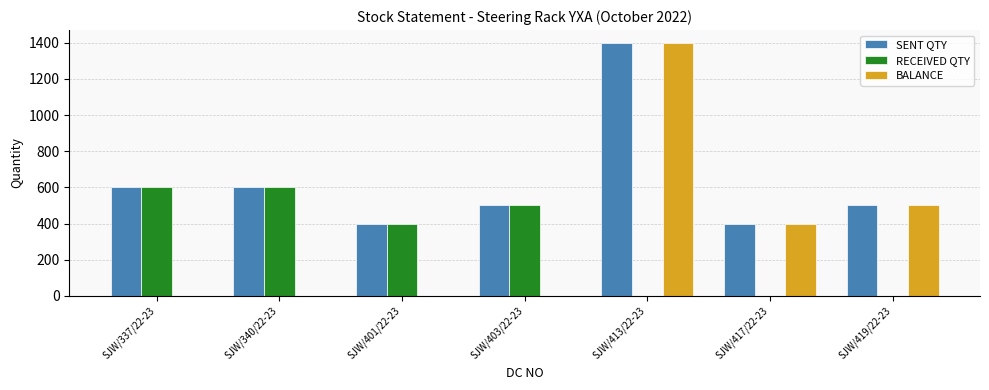

What is the highest value of the RECEIVED QTY series?

600